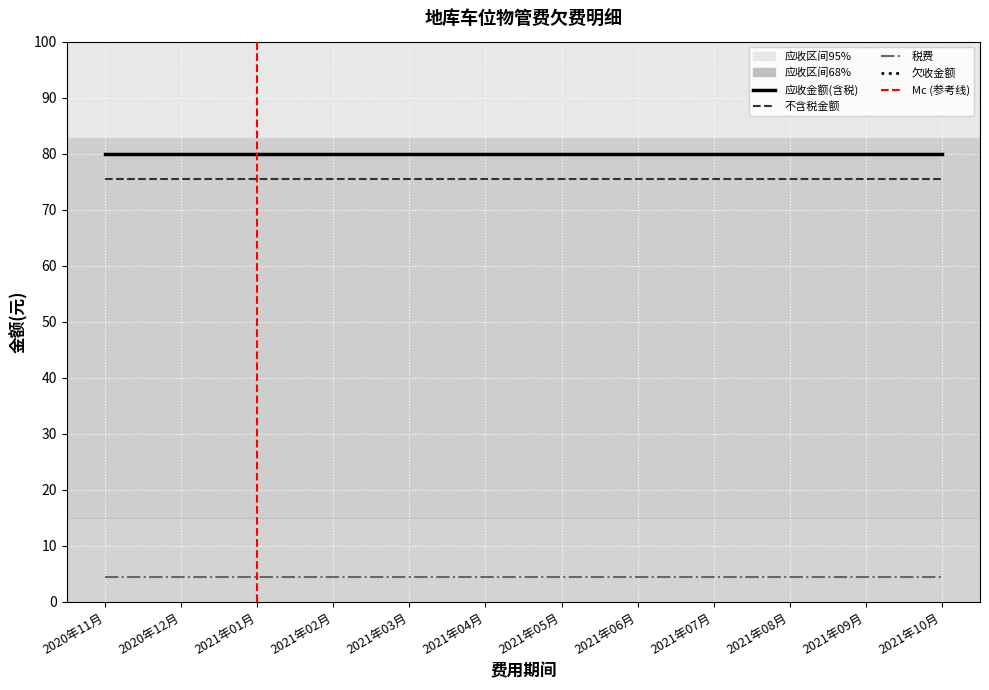

Reading right to left, list all the values displayed in this chart.

应收金额(含税): 2021年10月=80.0	2021年09月=80.0	2021年08月=80.0	2021年07月=80.0	2021年06月=80.0	2021年05月=80.0	2021年04月=80.0	2021年03月=80.0	2021年02月=80.0	2021年01月=80.0	2020年12月=80.0	2020年11月=80.0
税费: 2021年10月=4.5	2021年09月=4.5	2021年08月=4.5	2021年07月=4.5	2021年06月=4.5	2021年05月=4.5	2021年04月=4.5	2021年03月=4.5	2021年02月=4.5	2021年01月=4.5	2020年12月=4.5	2020年11月=4.5
不含税金额: 2021年10月=75.5	2021年09月=75.5	2021年08月=75.5	2021年07月=75.5	2021年06月=75.5	2021年05月=75.5	2021年04月=75.5	2021年03月=75.5	2021年02月=75.5	2021年01月=75.5	2020年12月=75.5	2020年11月=75.5
欠收金额: 2021年10月=80.0	2021年09月=80.0	2021年08月=80.0	2021年07月=80.0	2021年06月=80.0	2021年05月=80.0	2021年04月=80.0	2021年03月=80.0	2021年02月=80.0	2021年01月=80.0	2020年12月=80.0	2020年11月=80.0